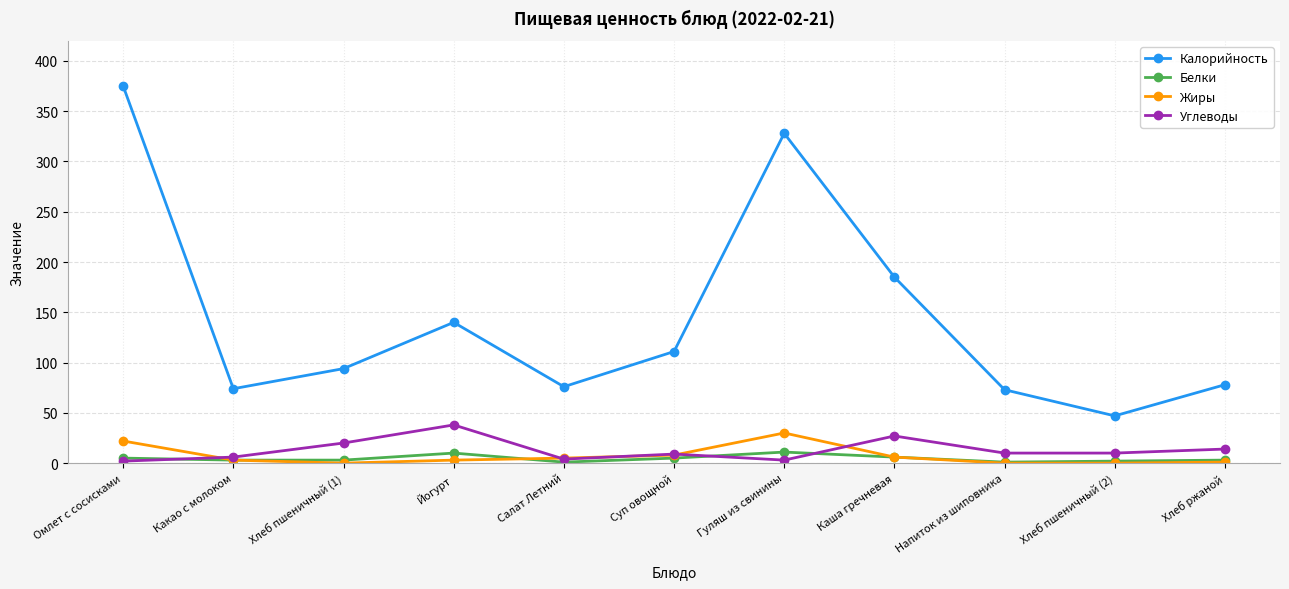

How many interior local peaks does the Калорийность series have?

2